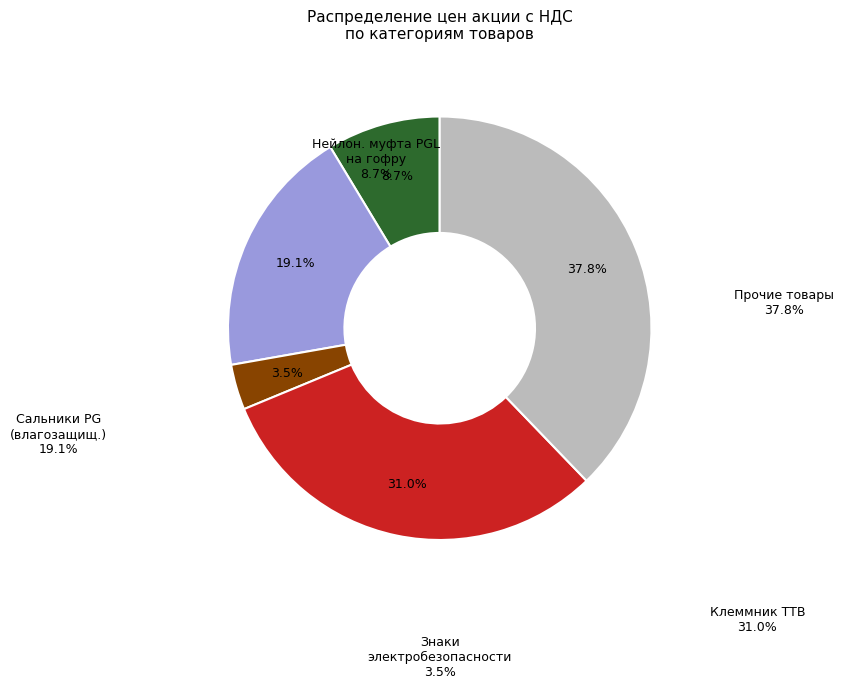

What percentage do Сальники PG (влагозащищ.) and Нейлон. муфта PGL на гофру together represent?

27.8%